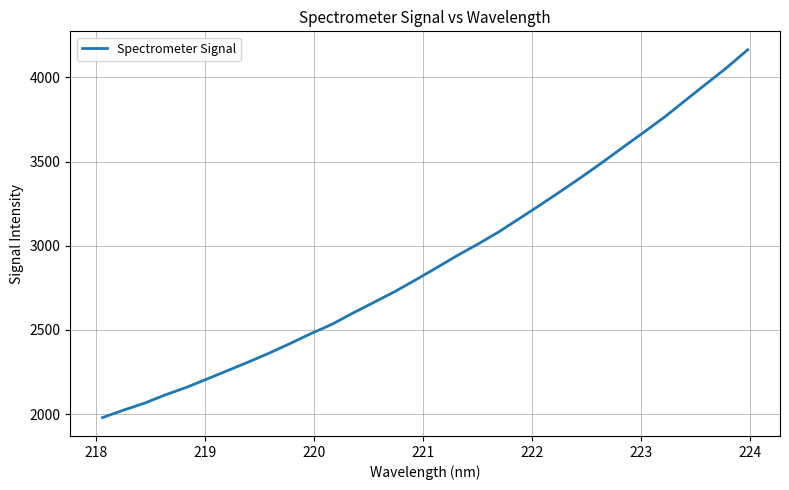

True or false: the data has more than 1 interior local peaks.

False